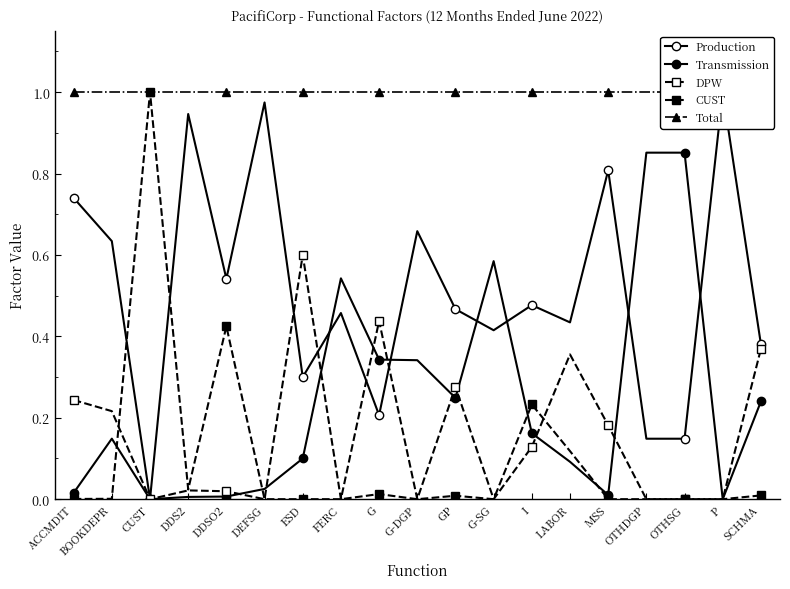

Rank the series at MSS from lowest to highest value.

CUST, Transmission, DPW, Production, Total